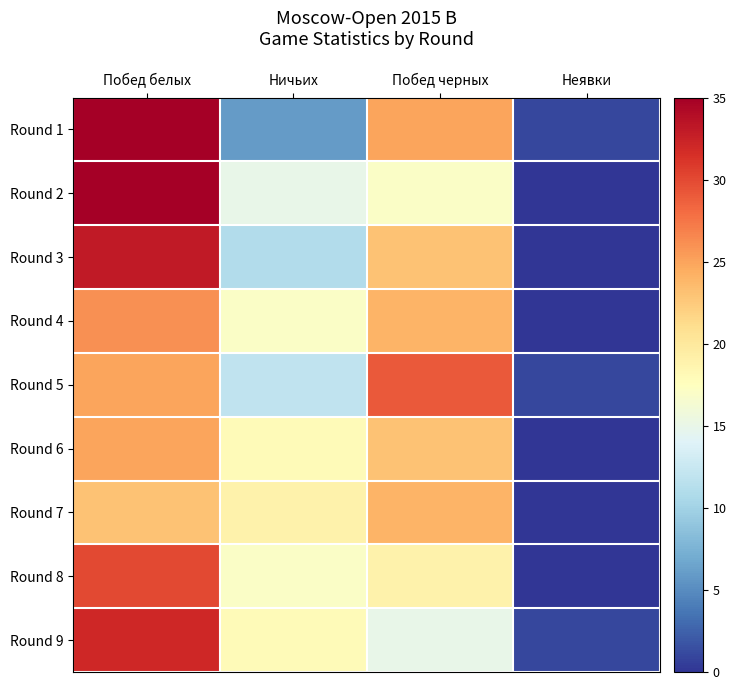

Which label corresponds to the smallest value in the chart?

Неявки